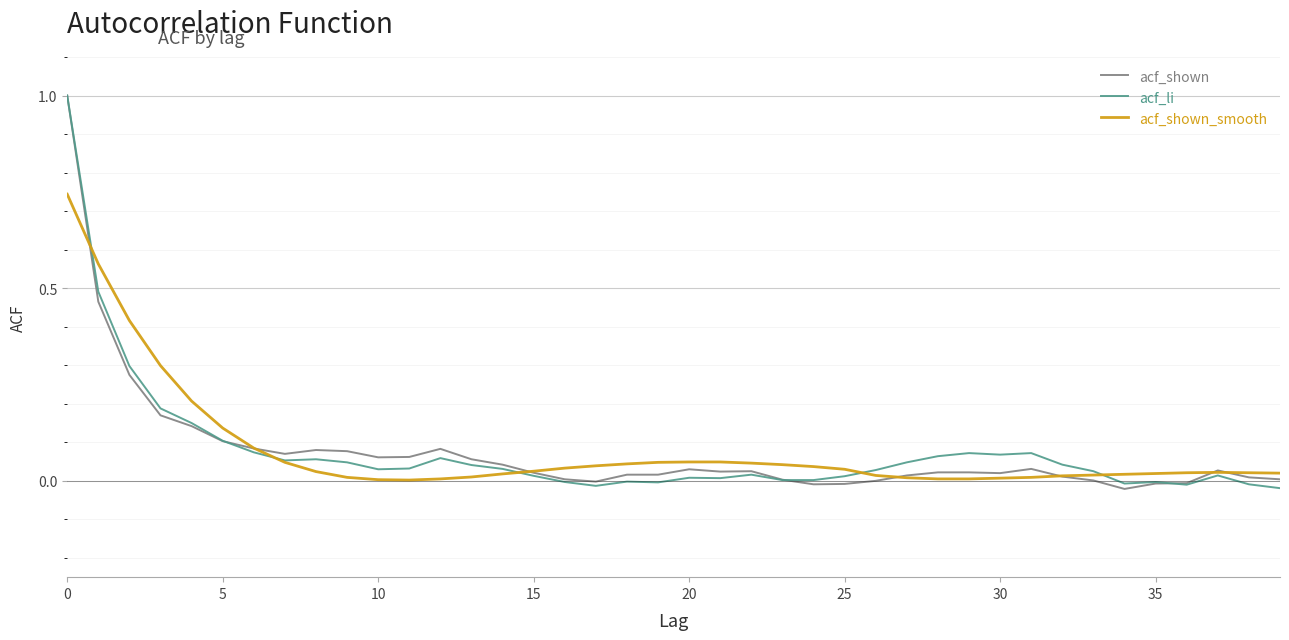

Which series ends up on top after the final intersection of acf_li and acf_shown_smooth?

acf_shown_smooth